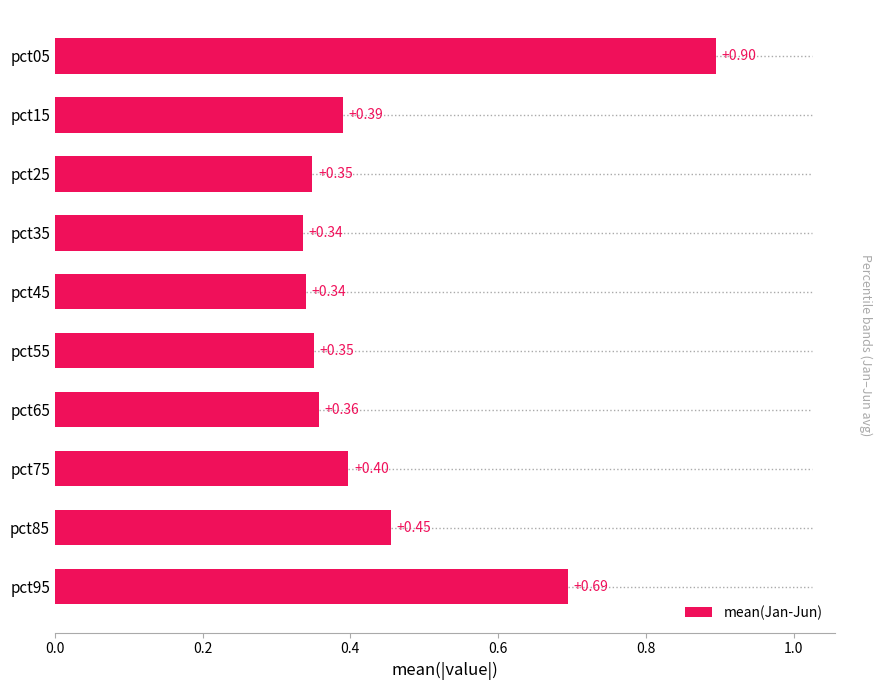

What is the sum of the values at pct65 and pct85?

0.8